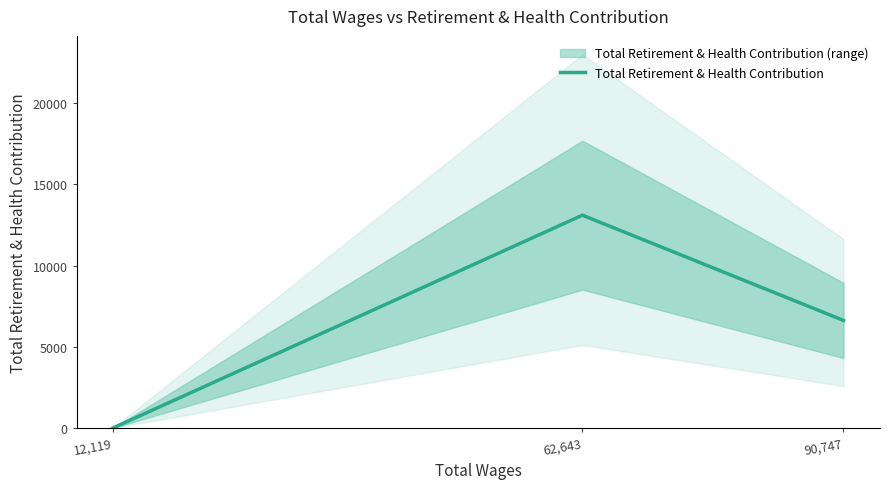

Where is the data nearest to the value 6554?

90,747